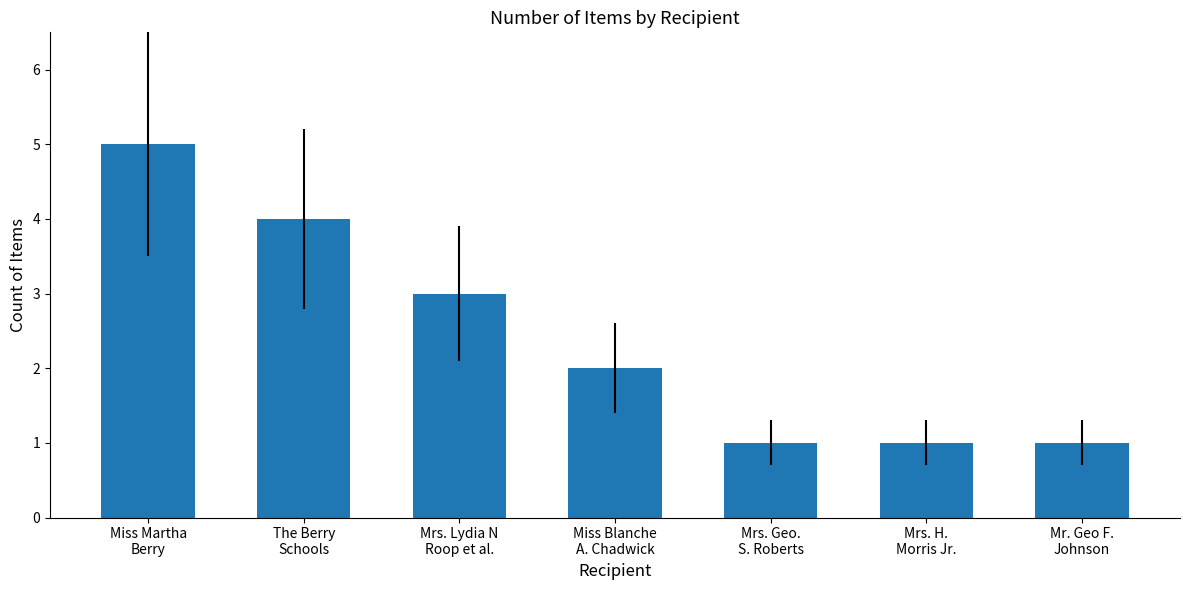

Count the number of categories in the chart.

7